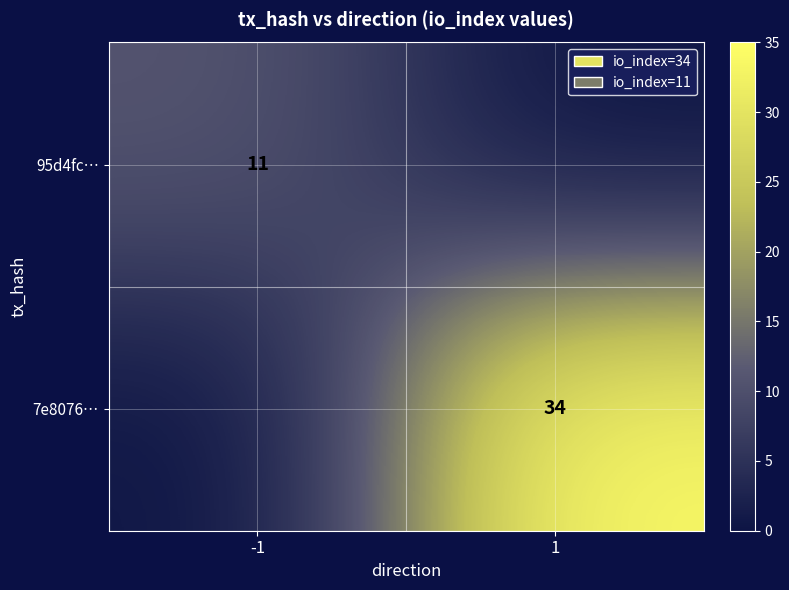

The 95d4fc… series shows 17 at -1. True or false?

False